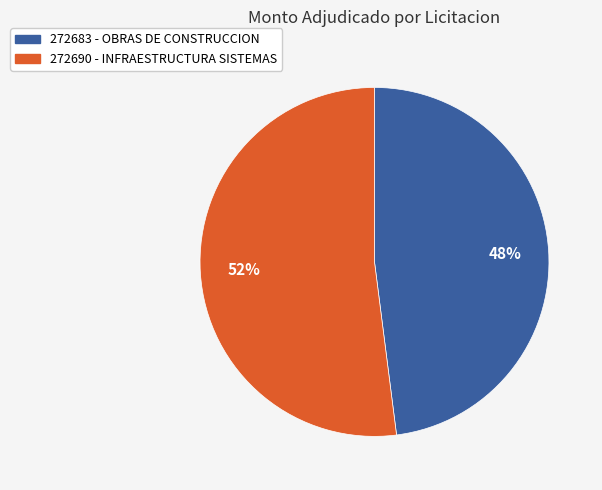

Is the sum of 272683 - OBRAS DE CONSTRUCCION and 272690 - INFRAESTRUCTURA SISTEMAS greater than half?

Yes